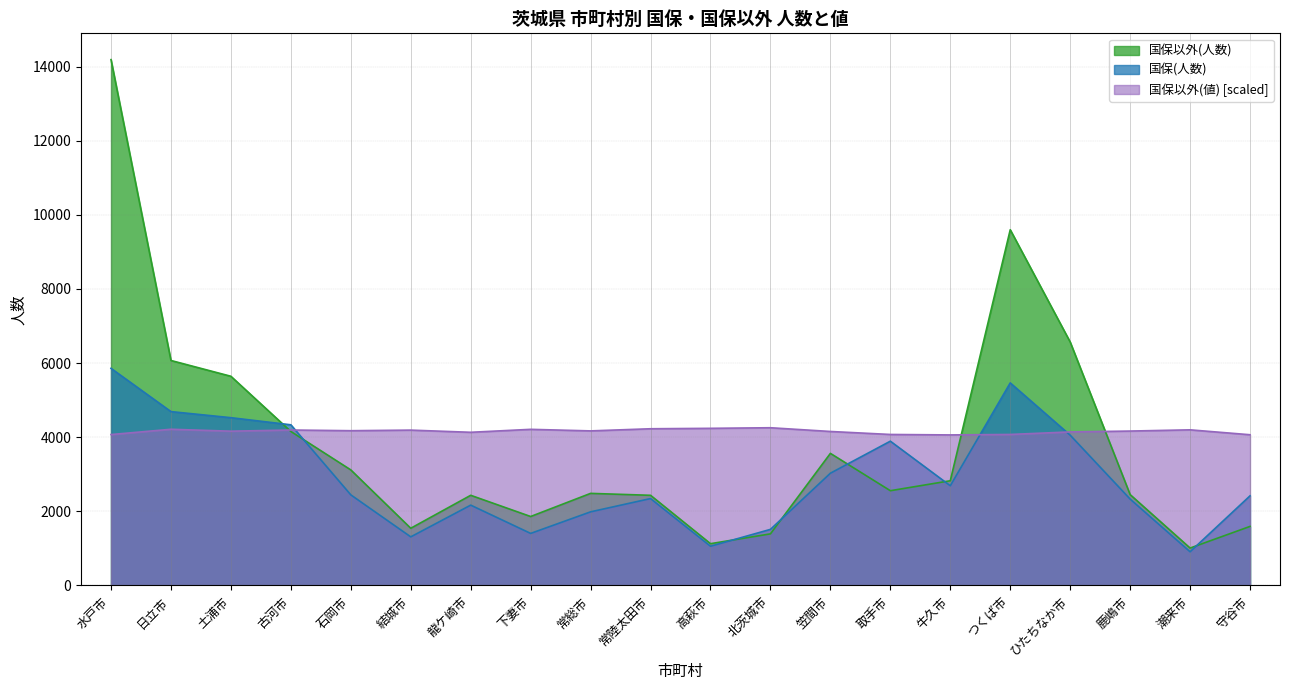

At which label does 国保(人数) reach its minimum?

潮来市